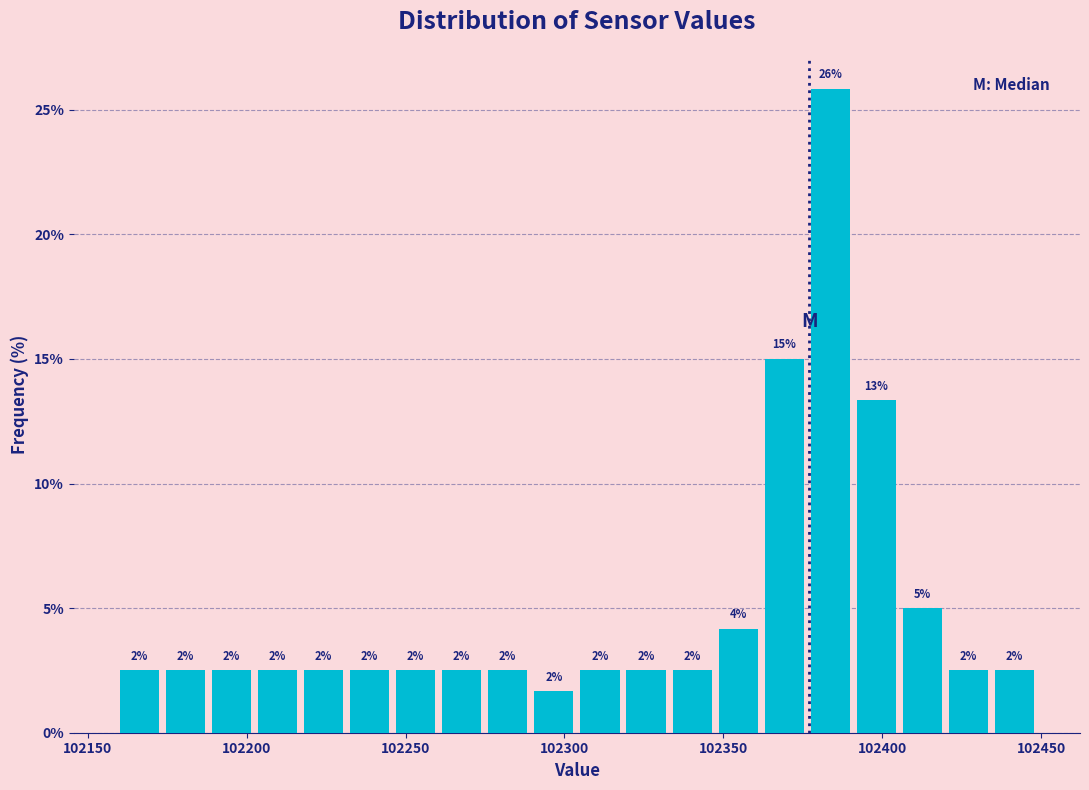

Read against the x-axis, roughly where is the centre of the tallest bar?

102385